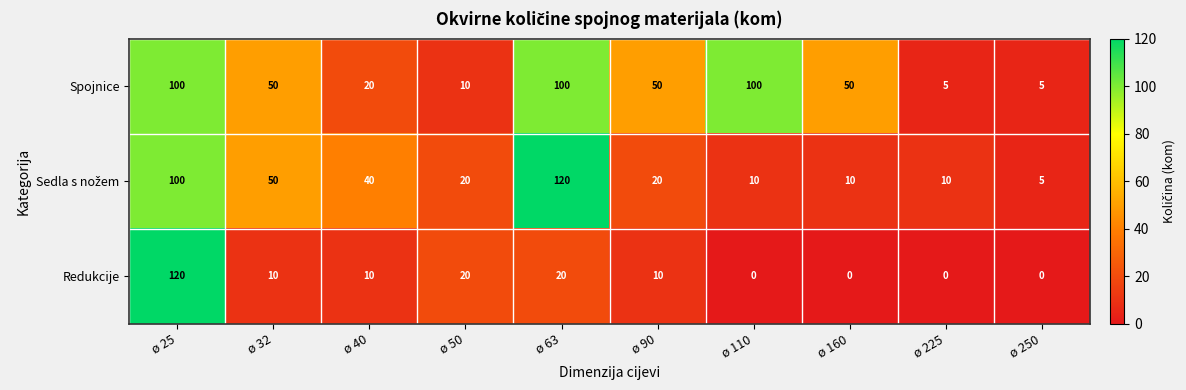

At which category is the sum across all series the highest?

ø 25